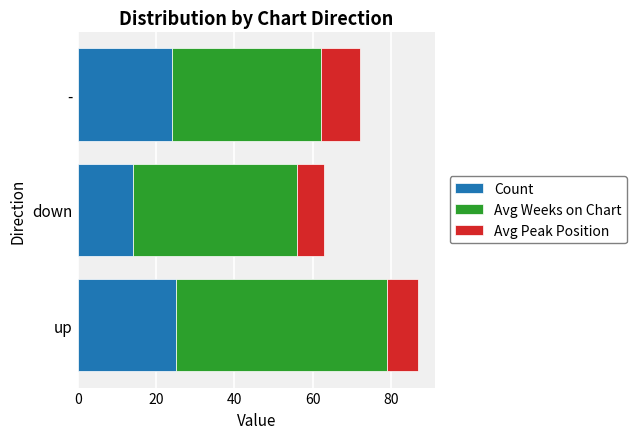

What is the maximum value for Count?

25